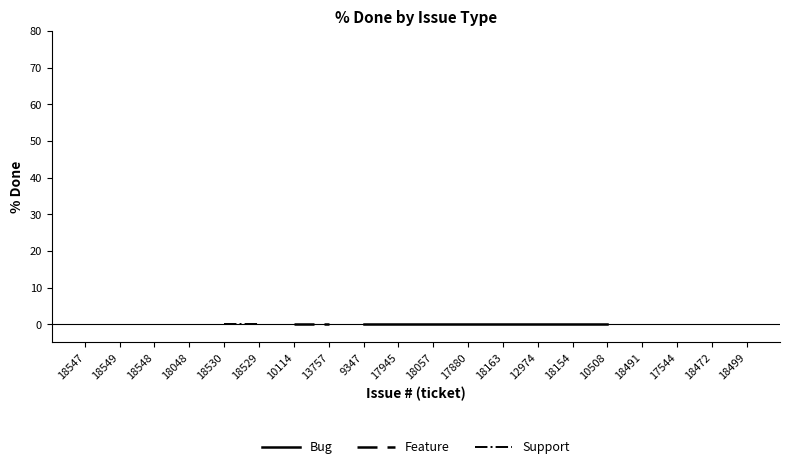

At 18472, list the series in order from smallest to largest.

Bug, Feature, Support